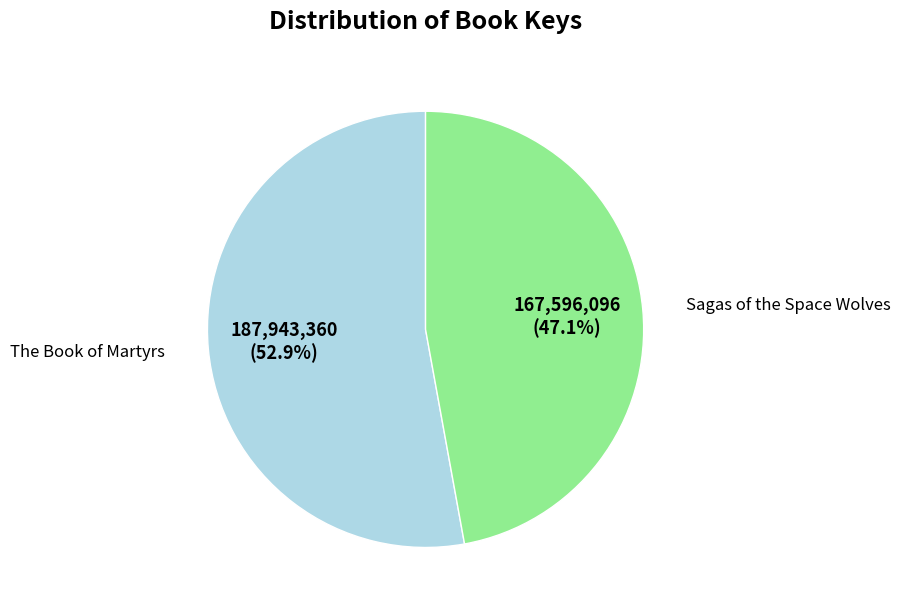

How many segments does this pie chart have?

2